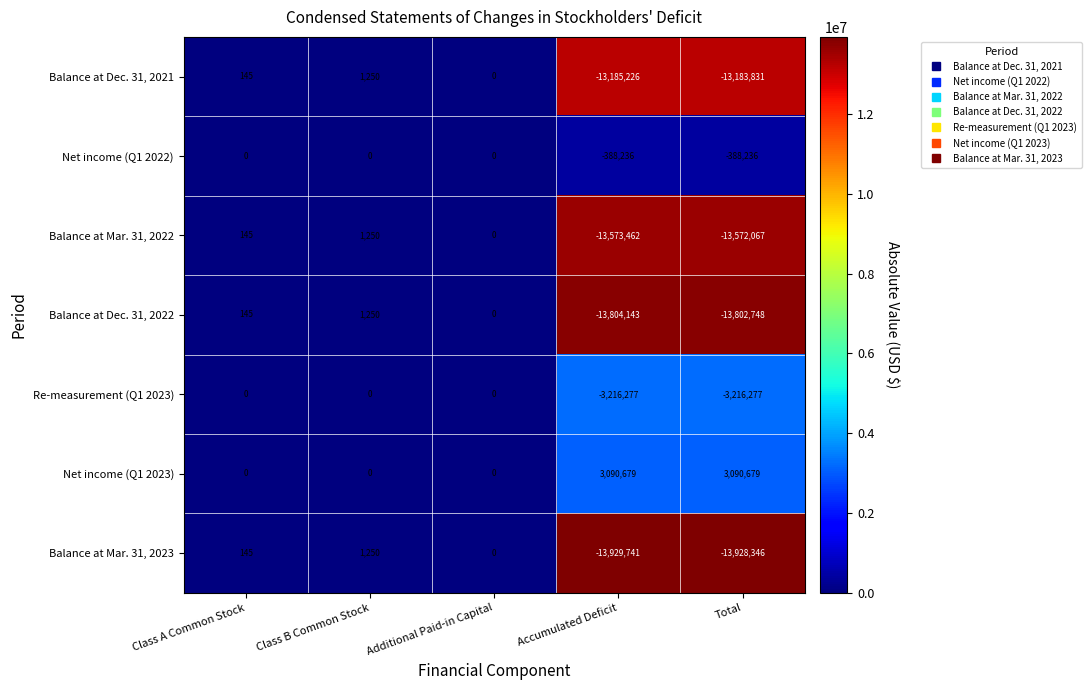

What is the sum of the Re-measurement (Q1 2023) values at Accumulated Deficit and Class B Common Stock?

-3216277